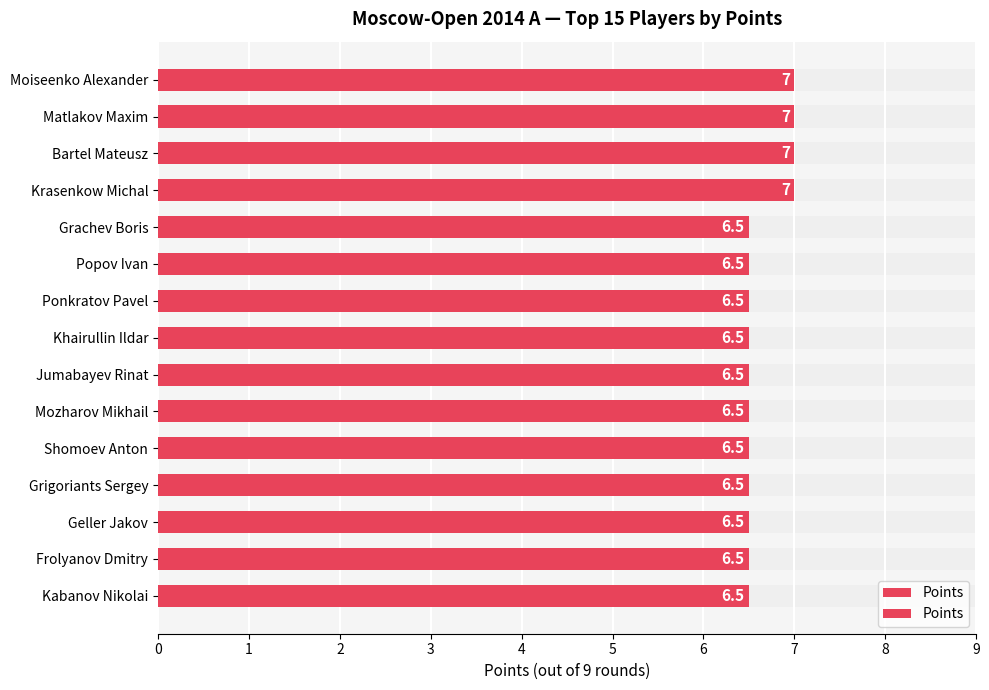

What is the value of the 6th bar from the left?

6.5